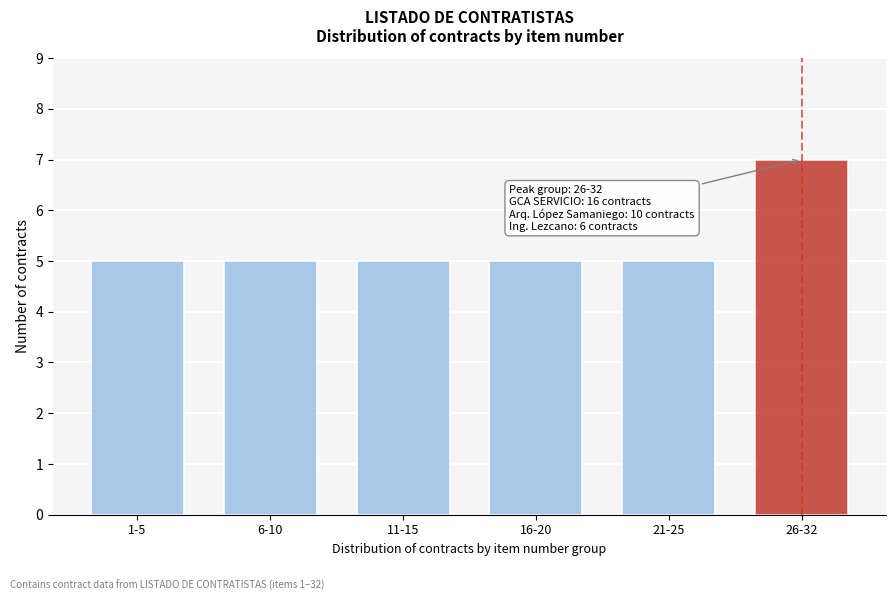

Reading right to left, transcribe all the data shown in this chart.

7	5	5	5	5	5